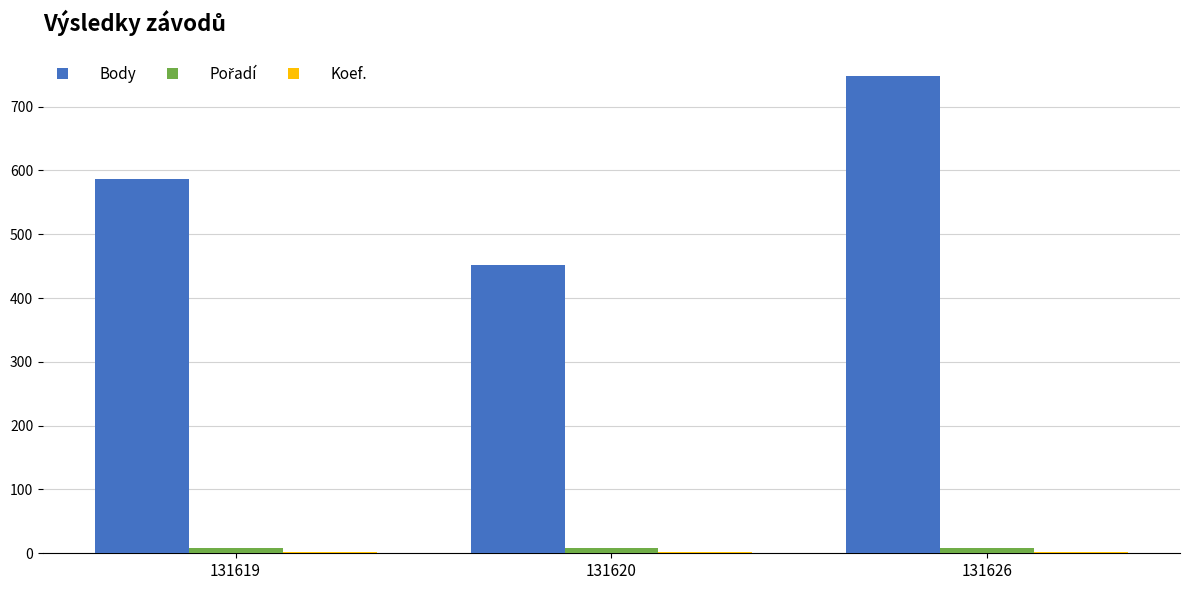

The Body series shows 904 at 131619. True or false?

False